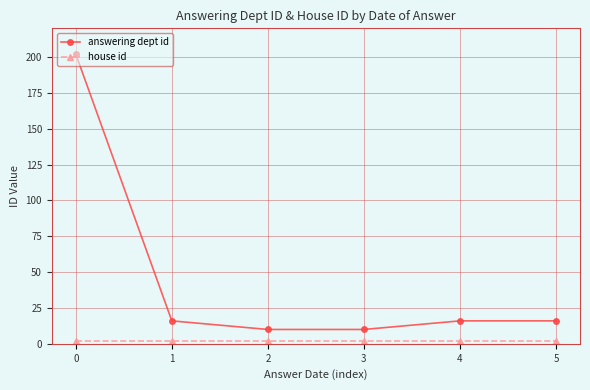

True or false: answering dept id has a value of 70 at 0.

False